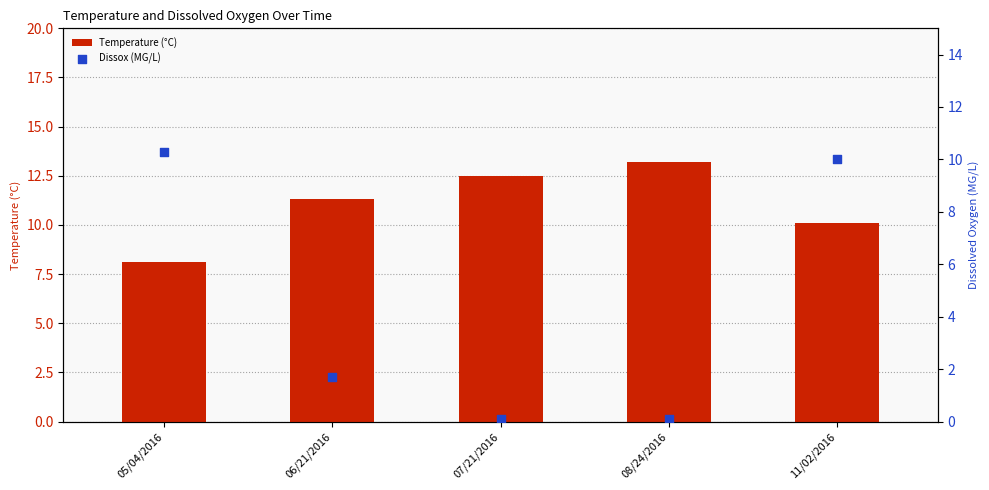

Which series contains the highest Y value?

Temperature (°C)